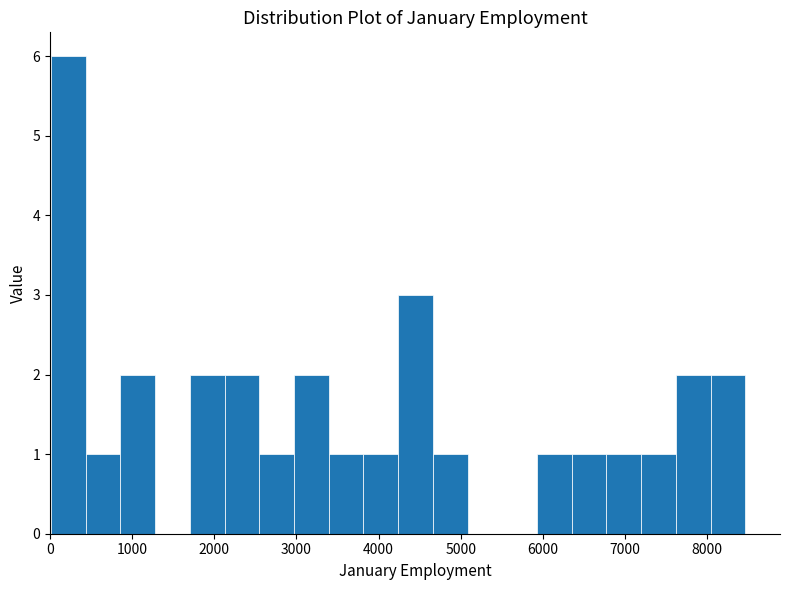

What is the height of the bar covering 2500 to 3000 on the x-axis? Neither the bar edges nor the heights are printed on the chart, so give them approximately, as read against the axes.

1